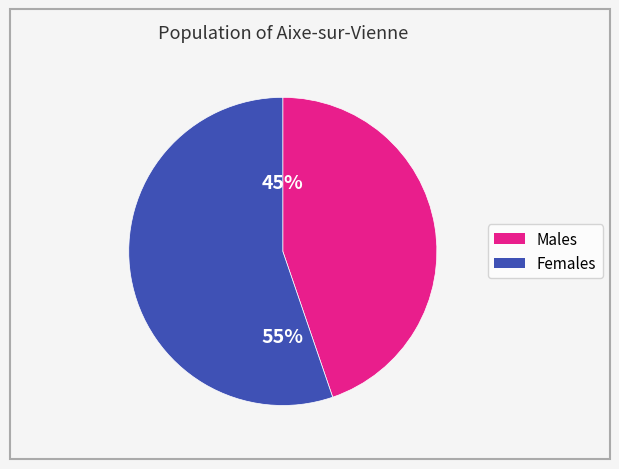

To the nearest percent, what is the difference between the largest and smallest slice percentages?

10%